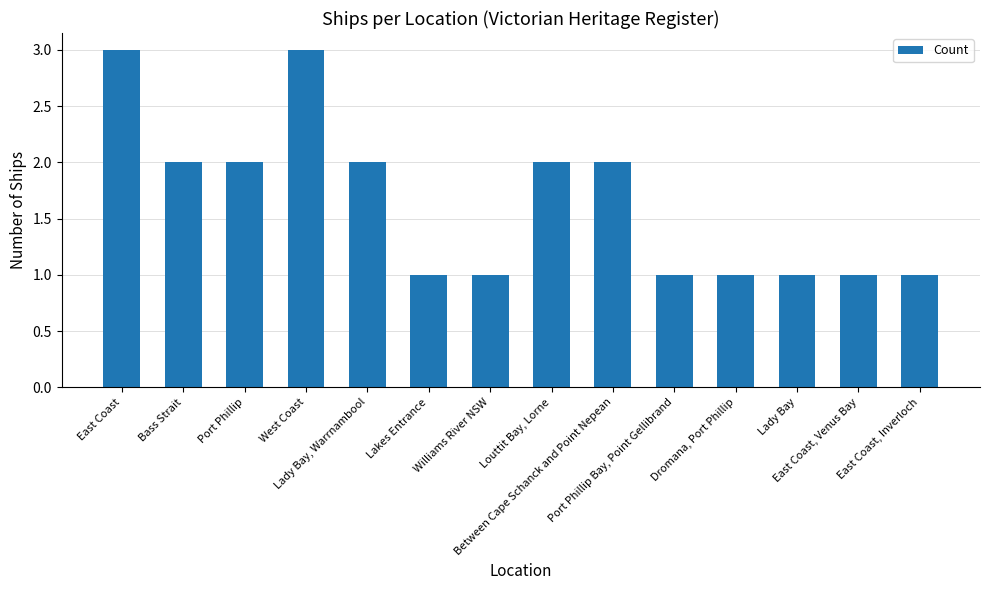

Count the number of data series in this chart.

1